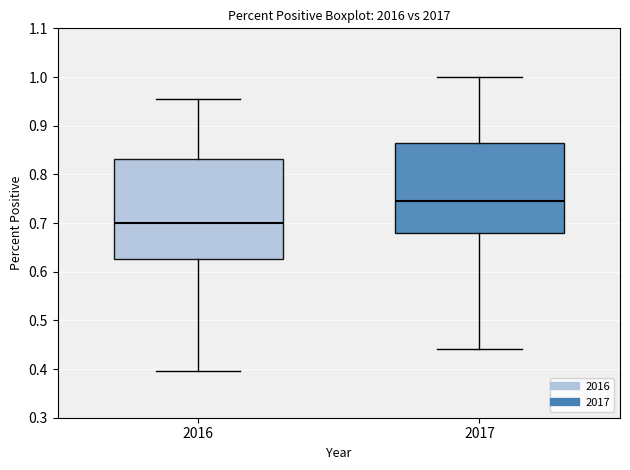

Reading left to right, transcribe this box plot: for each box, give where its median line is, the range the box spans, and where its two whiskers end, as read against the y-axis. The values are not printed on the chart, so give them approximately, as read against the axis.

2016: median 0.70, box 0.63 to 0.83, whiskers 0.40 to 0.95
2017: median 0.75, box 0.68 to 0.87, whiskers 0.44 to 1.00